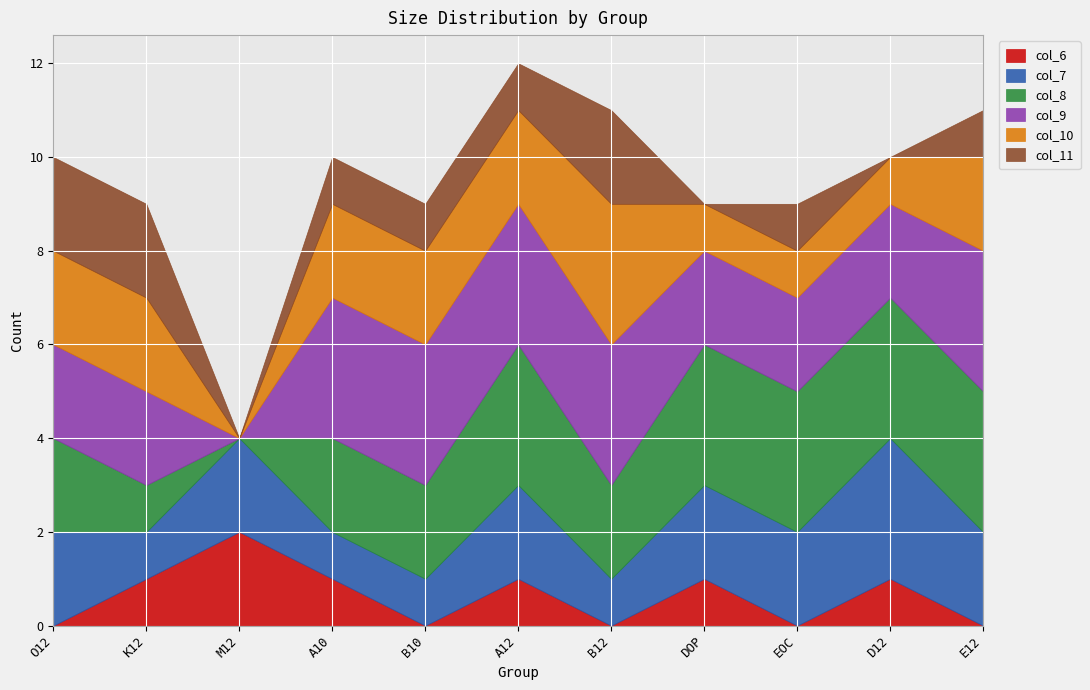

The value of col_9 at D12 is 1. True or false?

False